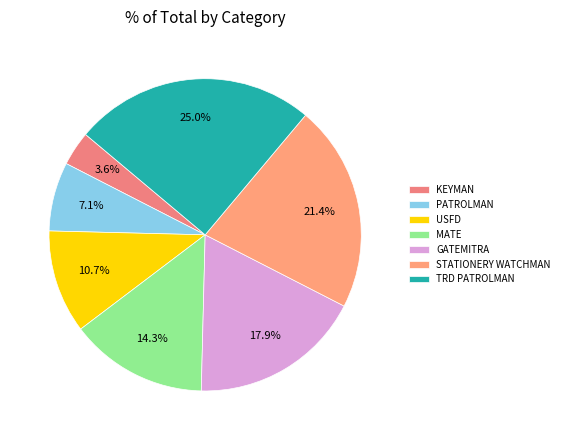

To the nearest percent, what is the difference between the TRD PATROLMAN and USFD slice percentages?

14%